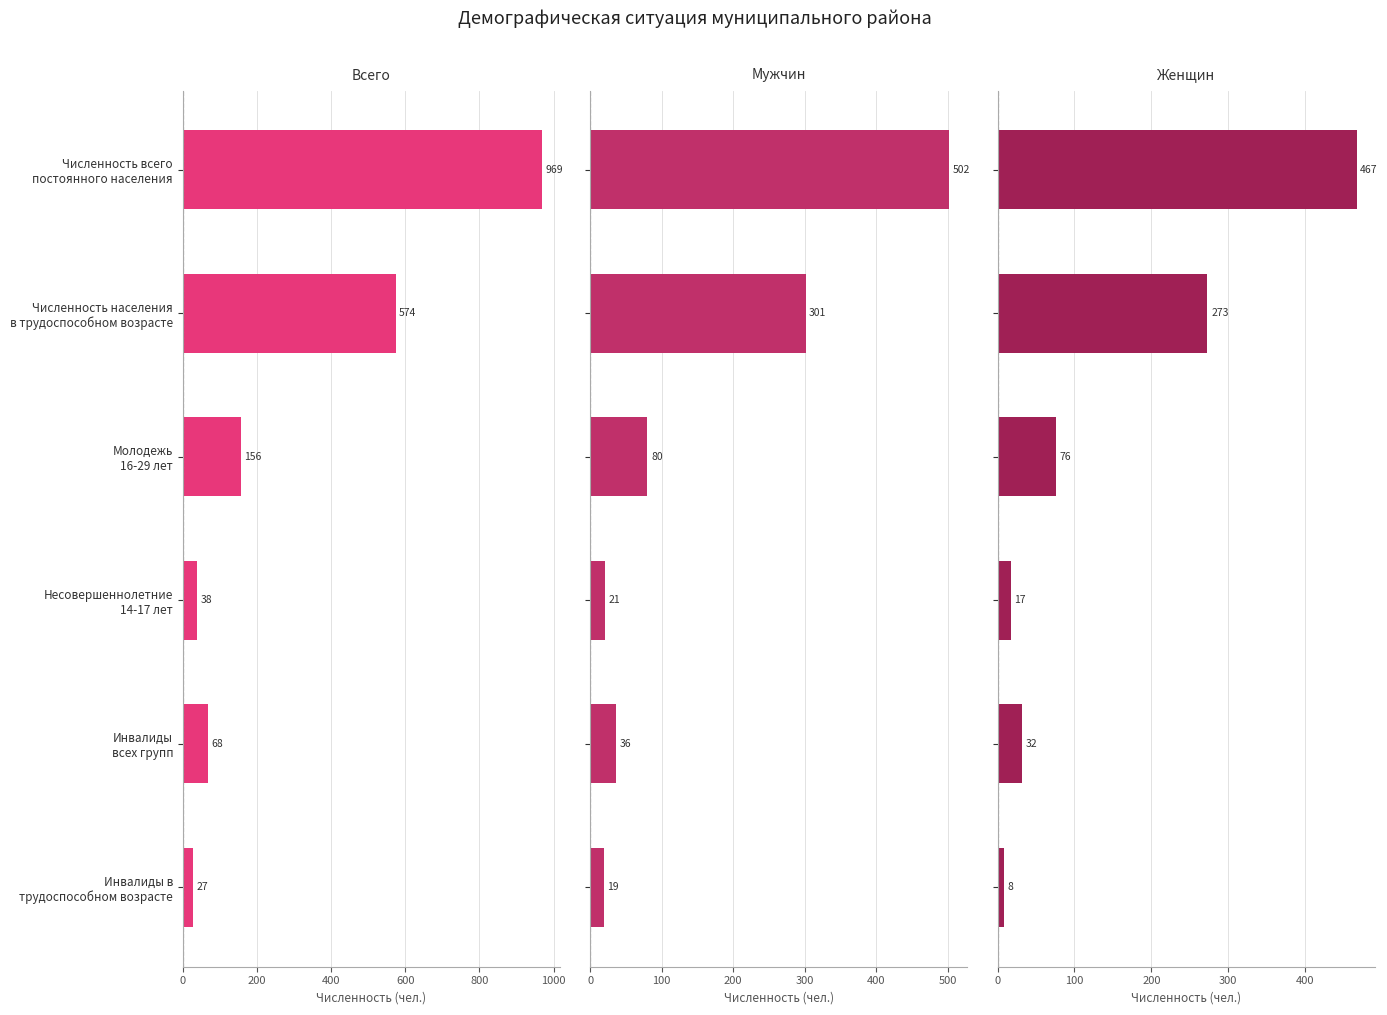

Are the bars grouped side by side (vs. stacked)?

Yes